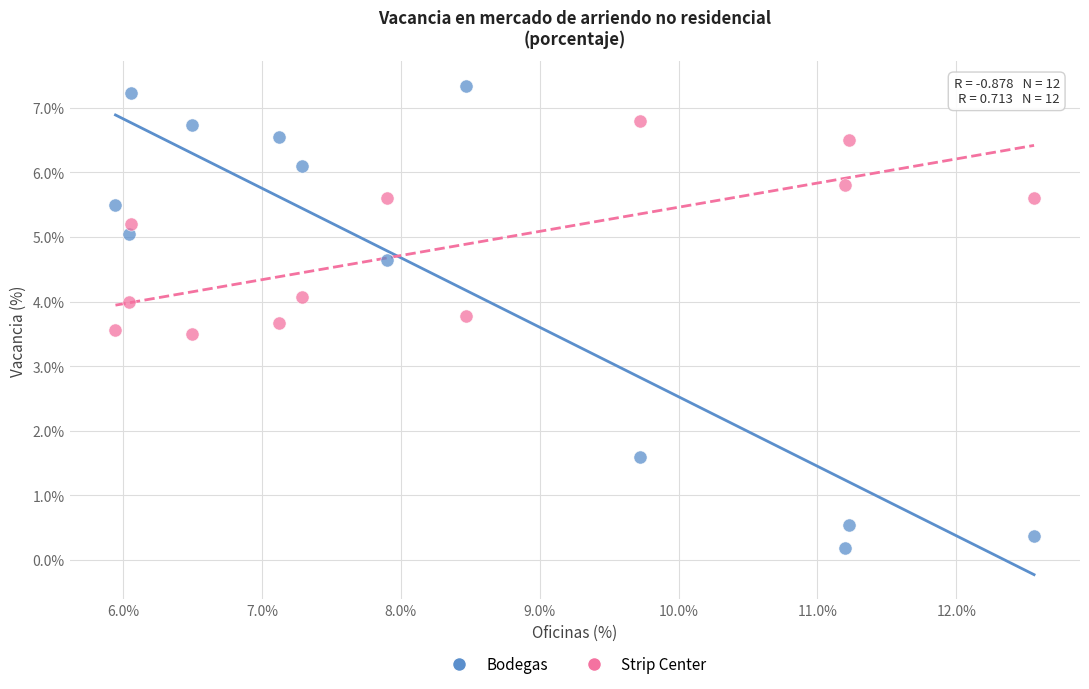

Which series contains the lowest Y value?

Bodegas